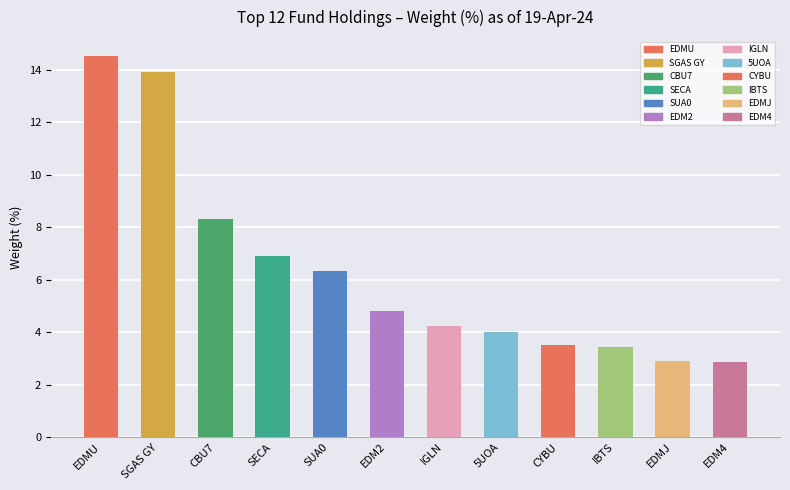

How many bars are there in total?

12